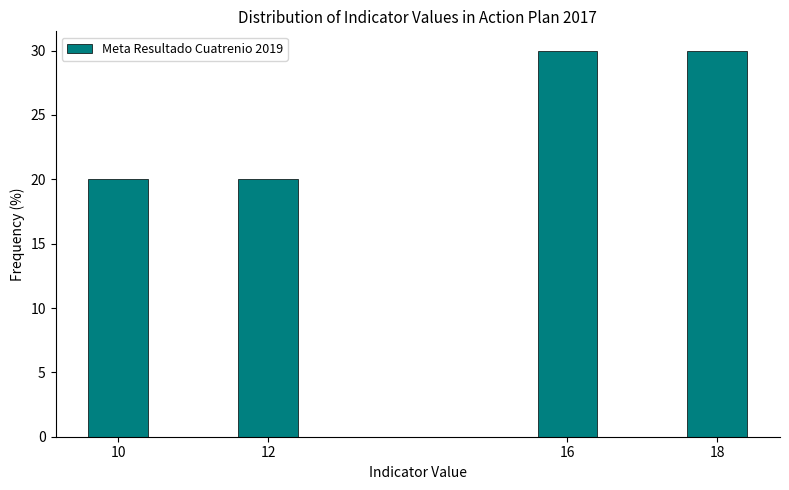

Reading left to right, transcribe all the data shown in this chart.

10=20	12=20	16=30	18=30